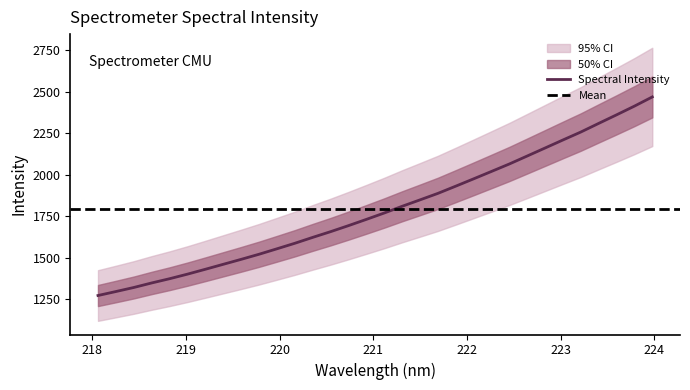

What is the minimum value for Spectral Intensity?

1272.4